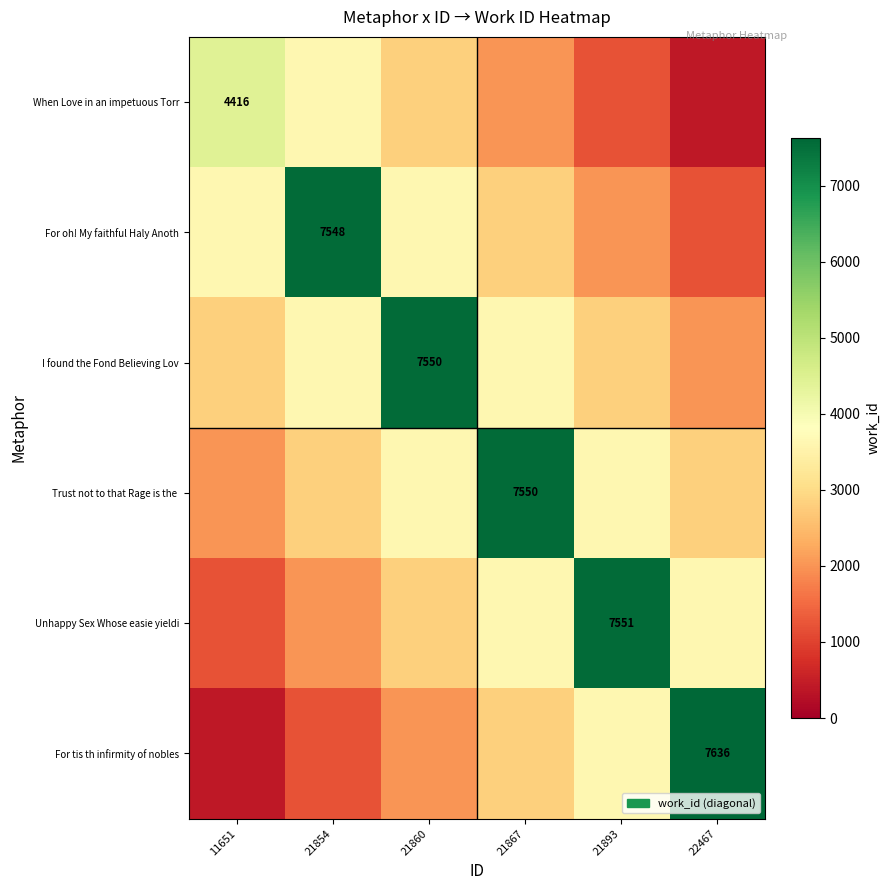

The value of Unhappy Sex Whose easie yieldi at 21893 is 10232. True or false?

False